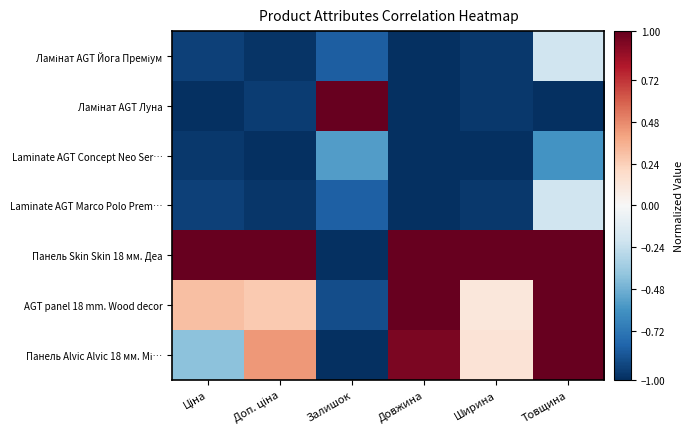

List the series in order of their peak value, lowest first.

Laminate AGT Concept Neo Ser…, Ламінат AGT Йога Преміум, Laminate AGT Marco Polo Prem…, Ламінат AGT Луна, Панель Skin Skin 18 мм. Деа, AGT panel 18 mm. Wood decor, Панель Alvic Alvic 18 мм. Мі…